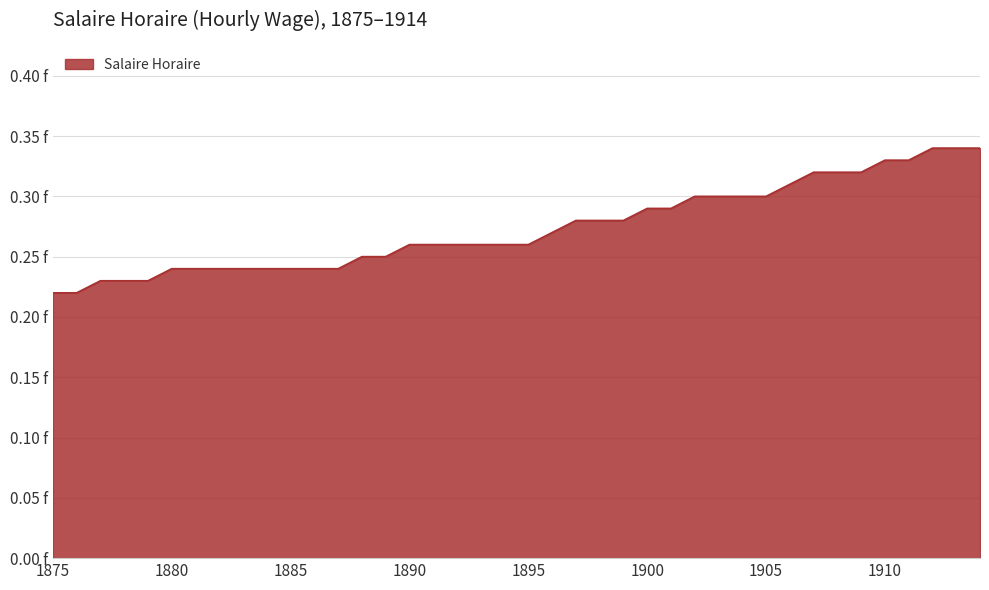

Does the chart have visible grid lines?

Yes